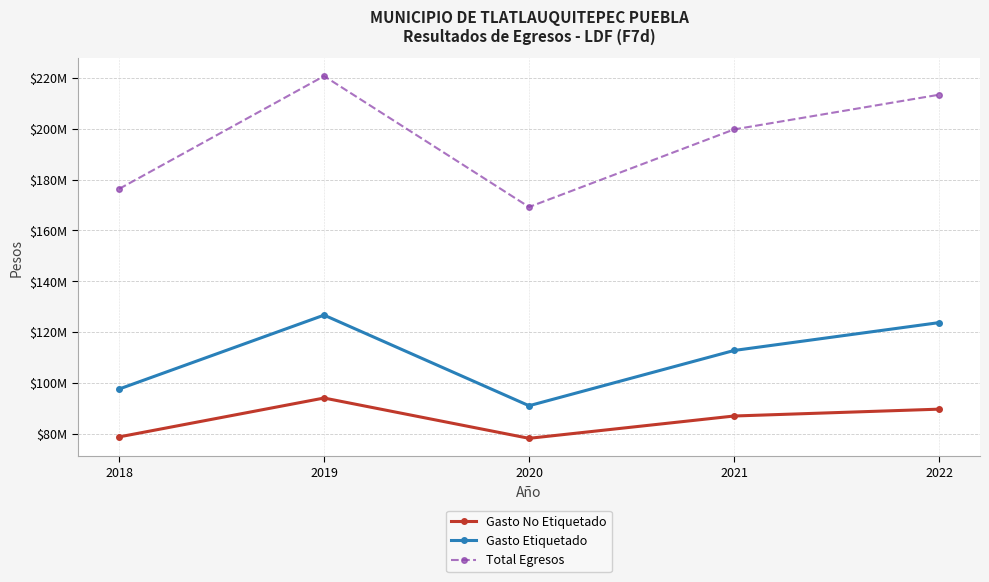

Read the Total Egresos value at 2020.

169217772.9